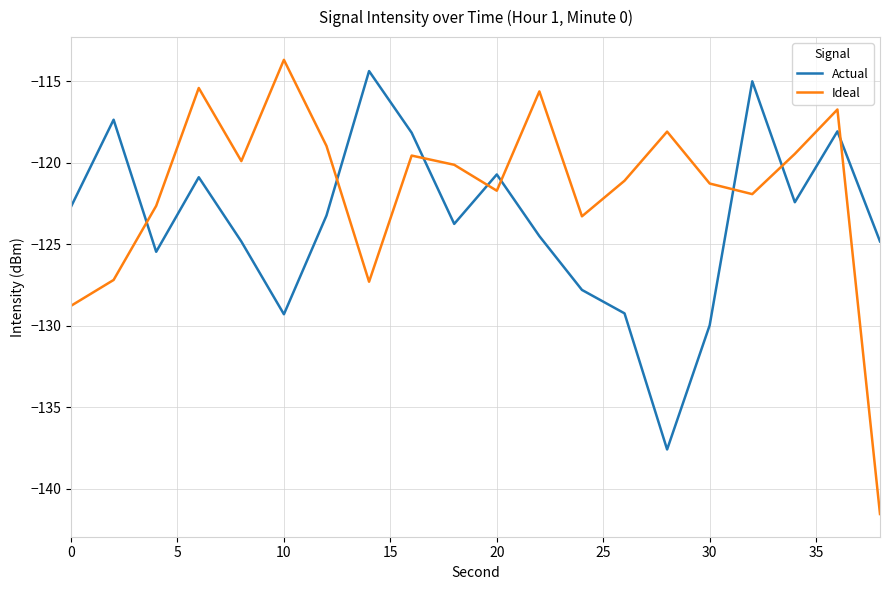

What is the difference between the second highest and second lowest values in the Actual series?

15.0